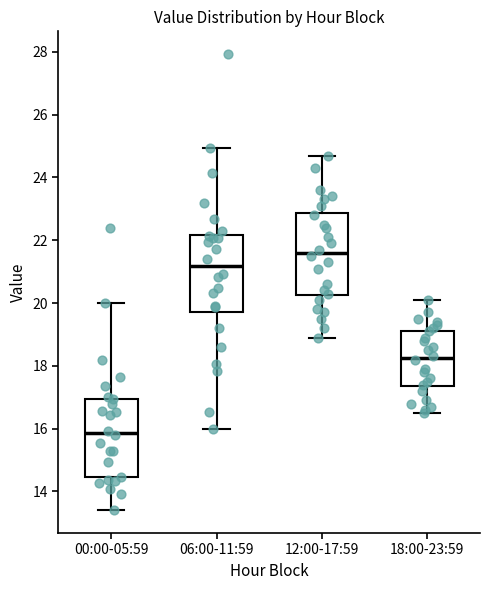

Reading left to right, read every box against the y-axis: the position of its median line, the range the box covers, and the ends of its whiskers. The values are not printed on the chart, so give them approximately, as read against the axis.

00:00-05:59: median 15.8, box 14.4 to 17.0, whiskers 13.4 to 20.0
06:00-11:59: median 21.2, box 19.8 to 22.2, whiskers 16.0 to 25.0
12:00-17:59: median 21.6, box 20.2 to 22.8, whiskers 19.0 to 24.8
18:00-23:59: median 18.2, box 17.4 to 19.2, whiskers 16.6 to 20.2